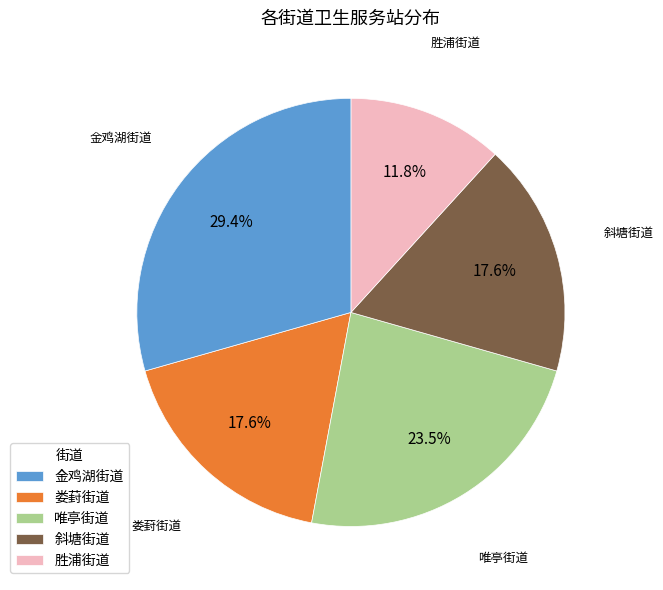

Is the sum of 胜浦街道 and 金鸡湖街道 greater than half?

No